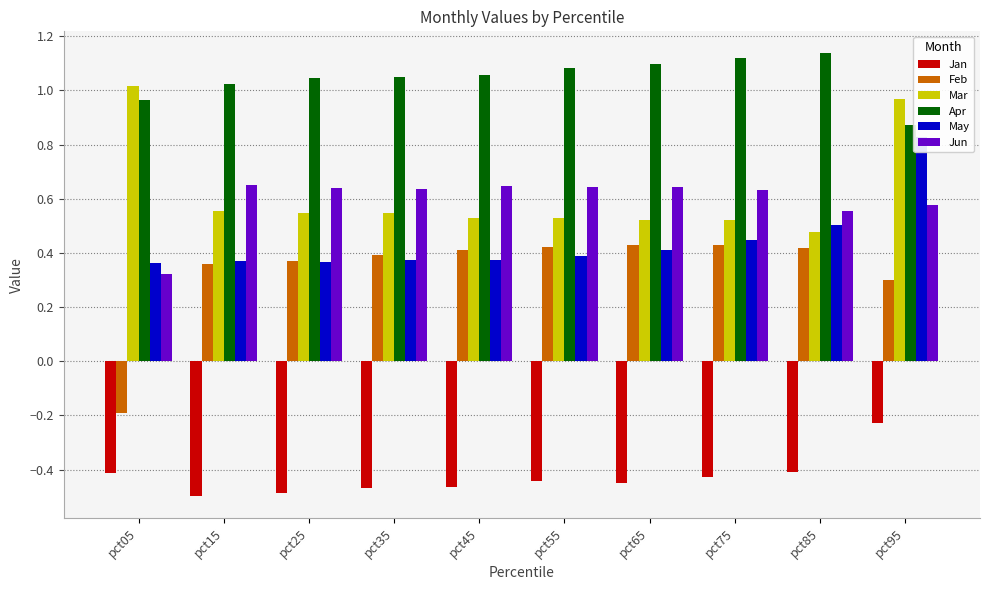

How many Jun values are between 0 and 1?

10